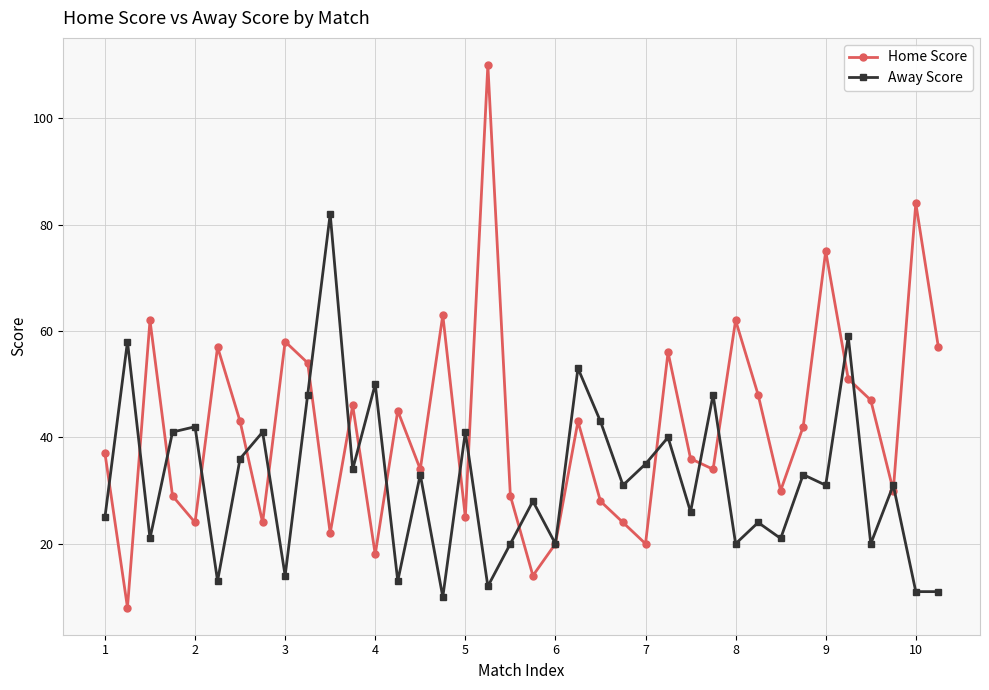

What is the smallest value displayed?

8